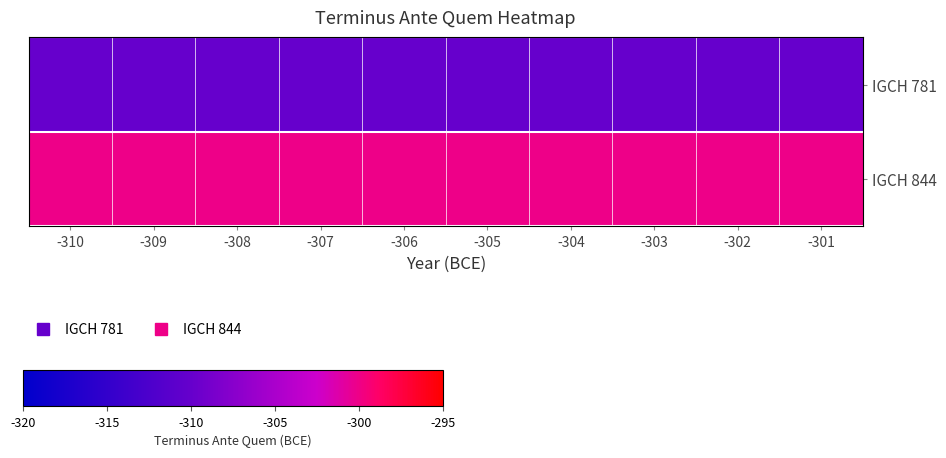

At which category is the sum across all series the highest?

-310